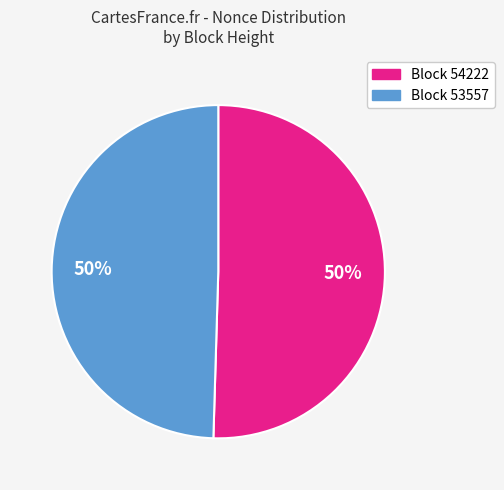

To the nearest percent, what is the average slice percentage?

50%